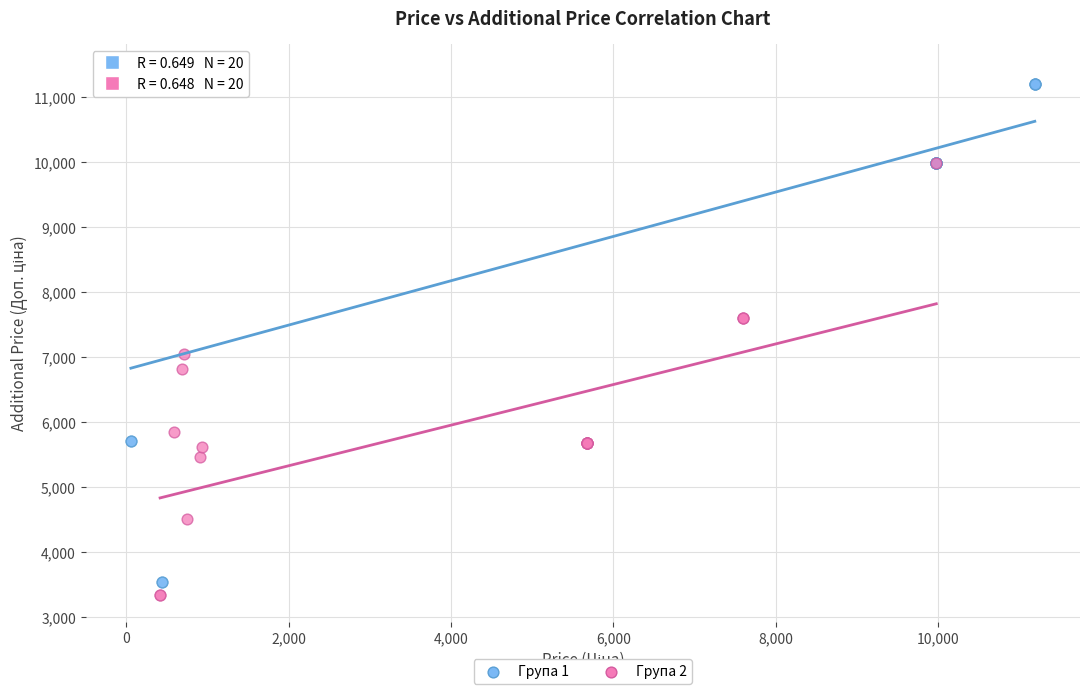

Which series has the widest spread of Y values?

Група 1